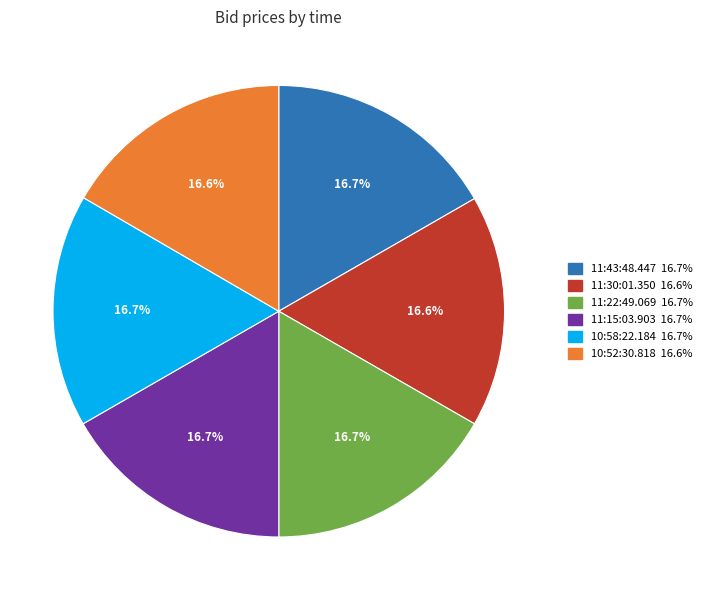

How many segments does this pie chart have?

6